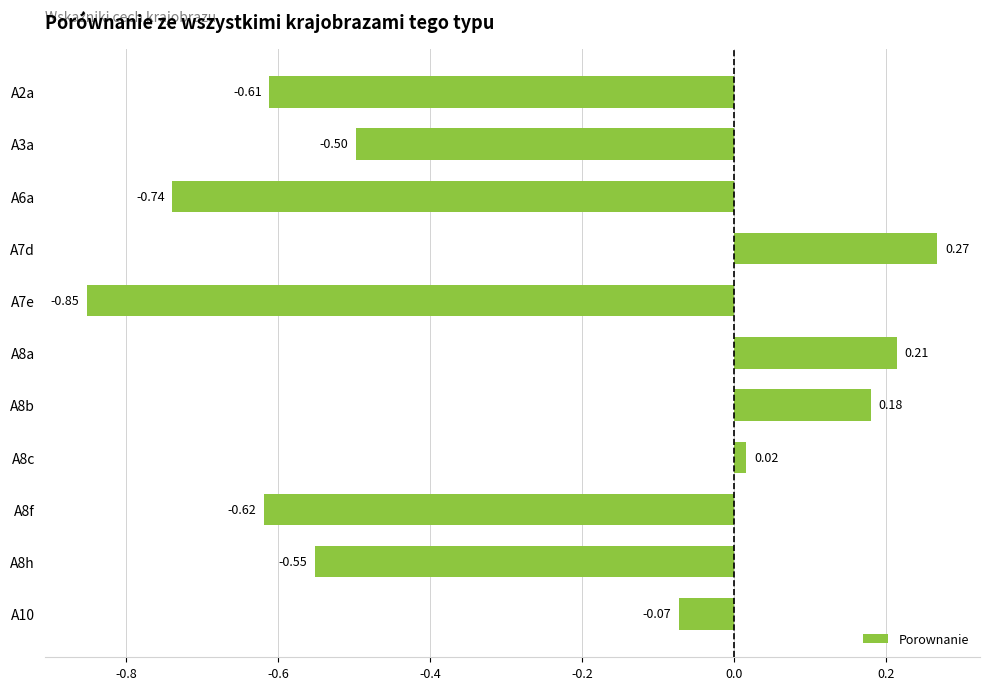

Between A8b and A10, which is larger?

A8b